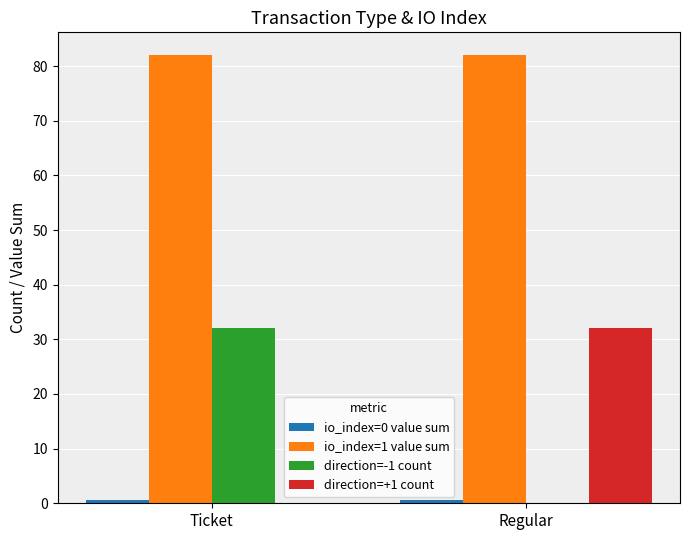

The value of io_index=1 value sum at Ticket is 82.1. True or false?

True